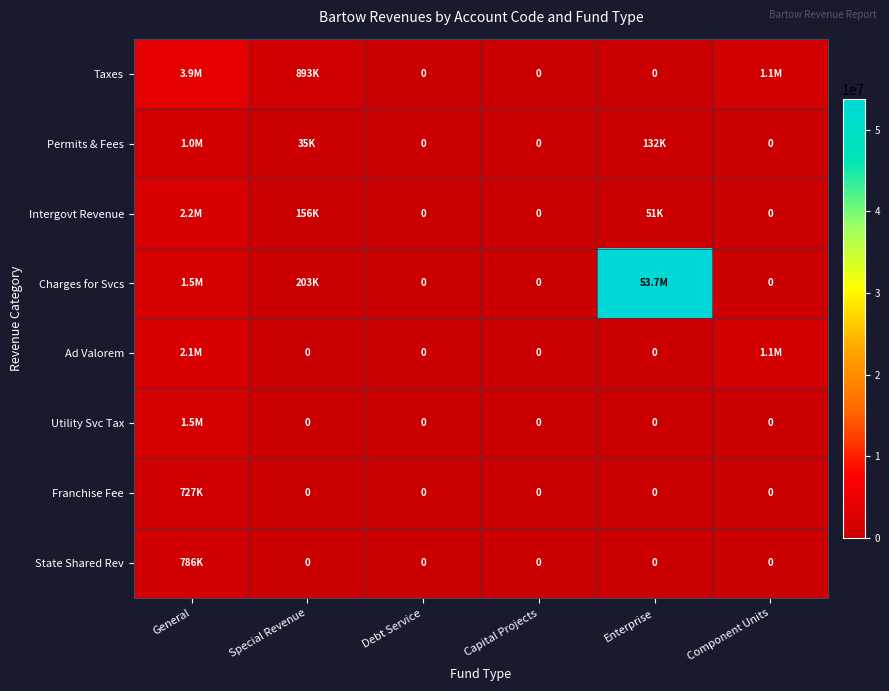

How many Ad Valorem values are between 0 and 1134479?

5